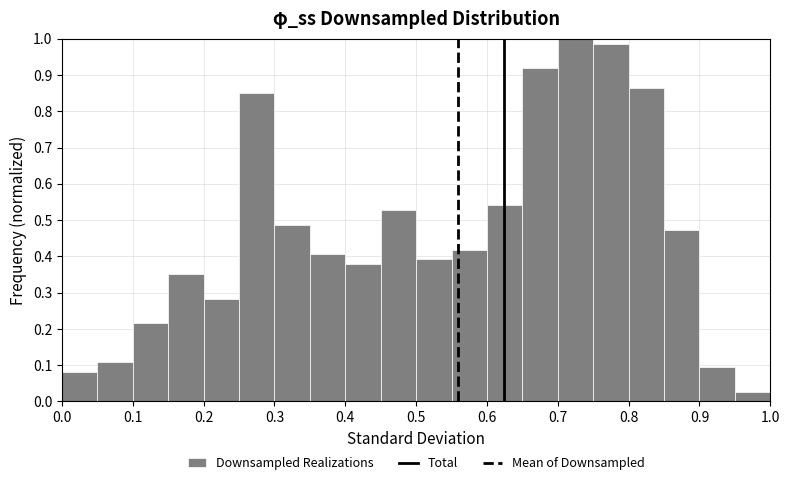

Reading left to right, list every bar in this chart as the range it spans on the x-axis followed by its height. The values are not printed on the chart, so give them approximately, as read against the axis.

0.00 to 0.05: 0.08
0.05 to 0.10: 0.11
0.10 to 0.15: 0.22
0.15 to 0.20: 0.35
0.20 to 0.25: 0.28
0.25 to 0.30: 0.85
0.30 to 0.35: 0.49
0.35 to 0.40: 0.41
0.40 to 0.45: 0.38
0.45 to 0.50: 0.53
0.50 to 0.55: 0.39
0.55 to 0.60: 0.42
0.60 to 0.65: 0.54
0.65 to 0.70: 0.92
0.70 to 0.75: 1.00
0.75 to 0.80: 0.99
0.80 to 0.85: 0.86
0.85 to 0.90: 0.47
0.90 to 0.95: 0.09
0.95 to 1.00: 0.03